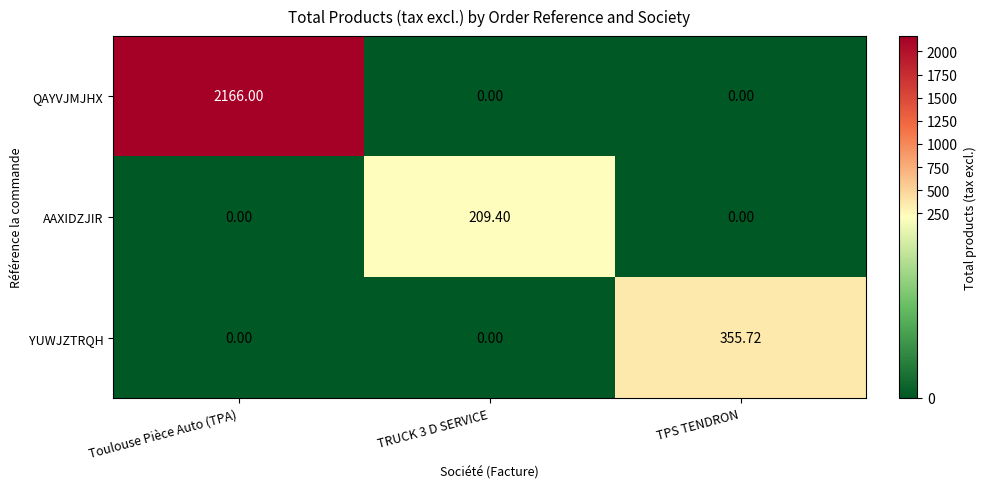

Between Toulouse Pièce Auto (TPA) and TPS TENDRON, which series saw the biggest shift?

QAYVJMJHX